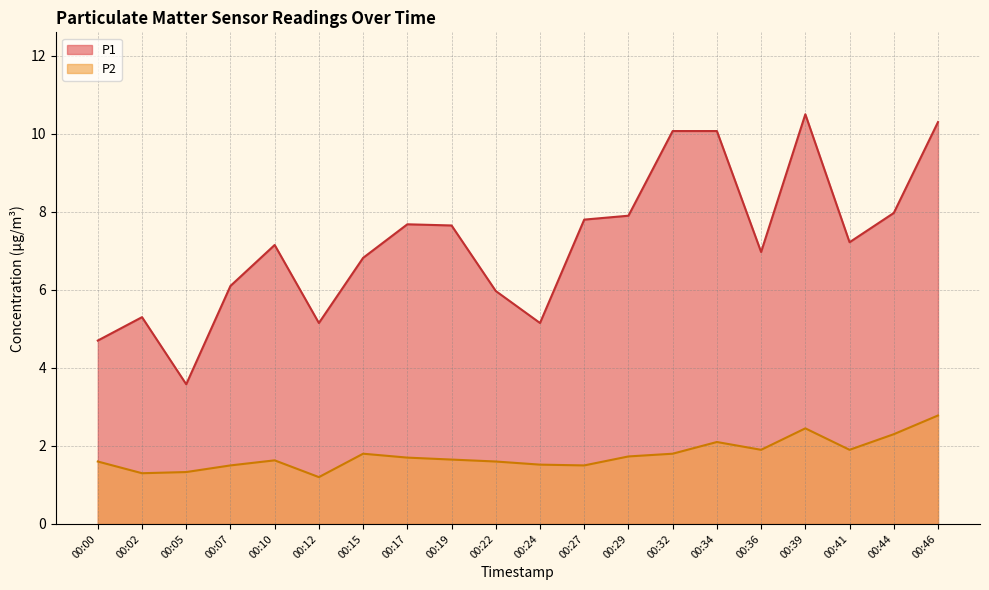

Count the number of data series in this chart.

2